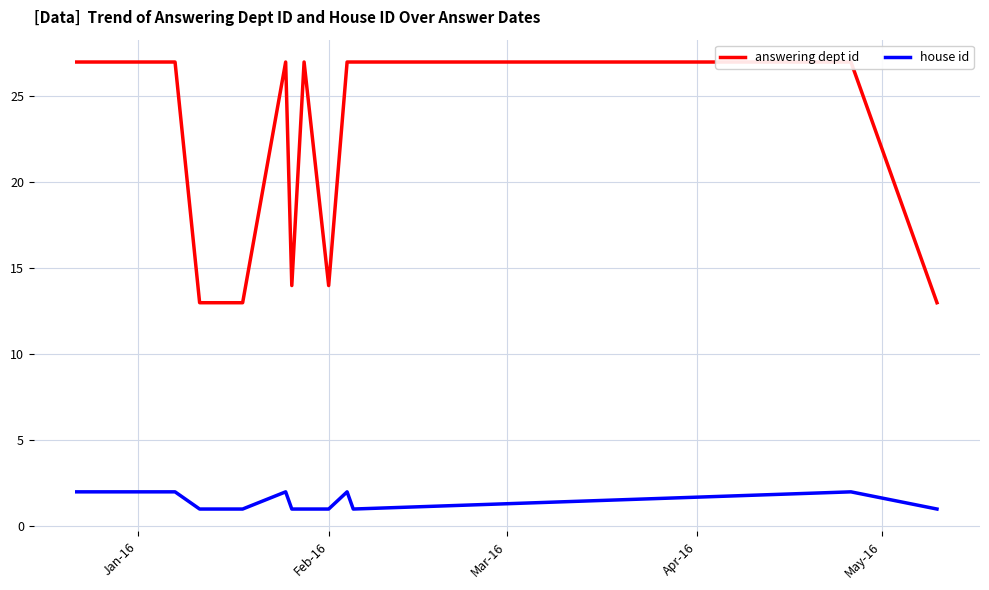

True or false: house id and answering dept id cross at least once.

False